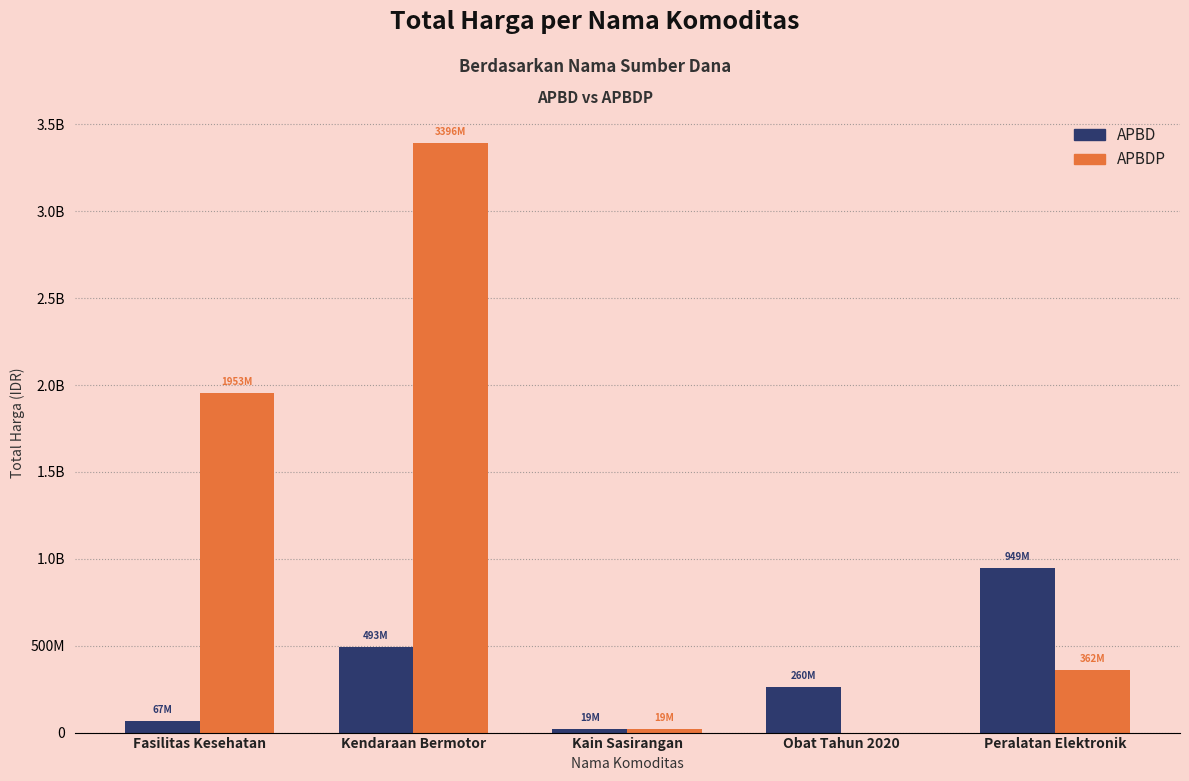

What are all the series names shown in the legend?

APBD, APBDP